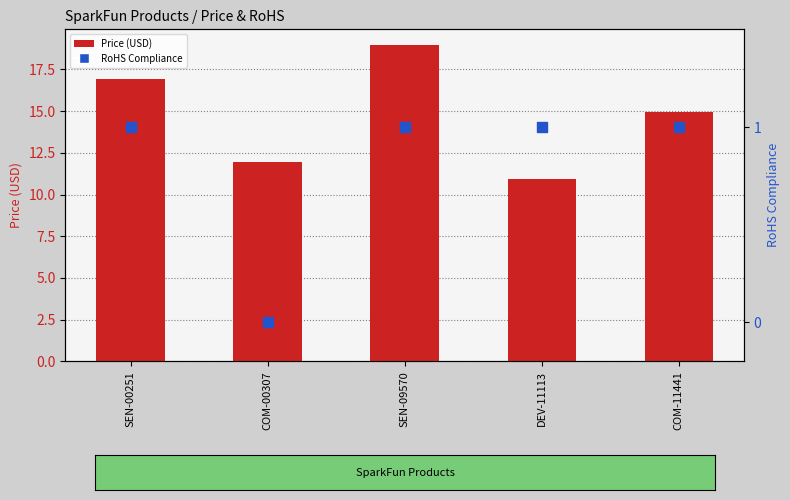

Which series contains the lowest Y value?

RoHS Compliance